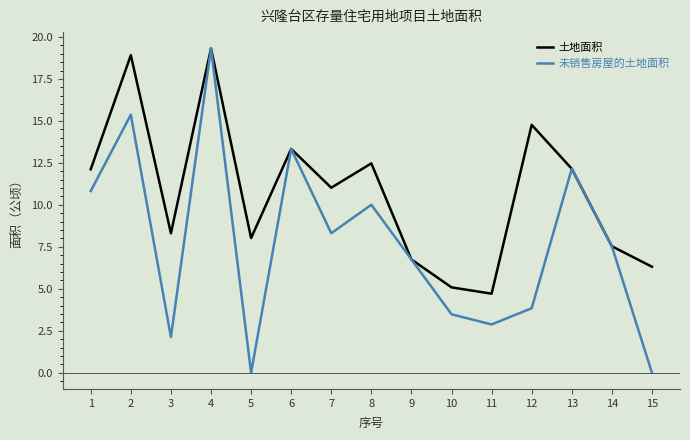

Which series has the largest range (max minus min)?

未销售房屋的土地面积